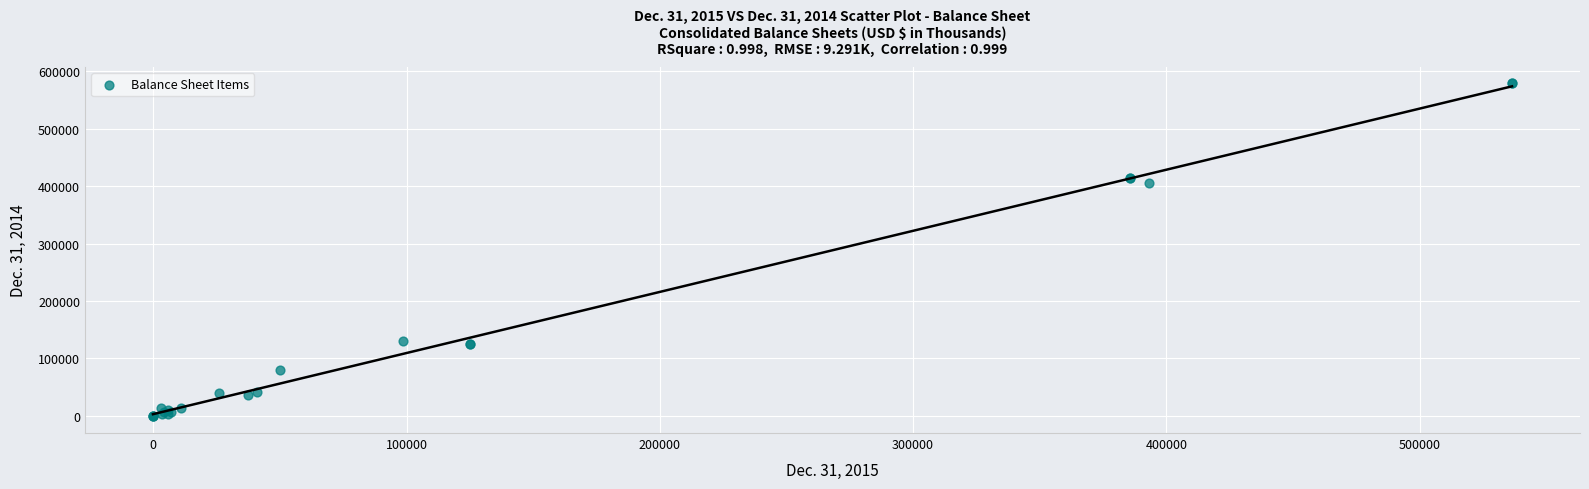

What Y value in the scatter plot is closest to 288900?

404934